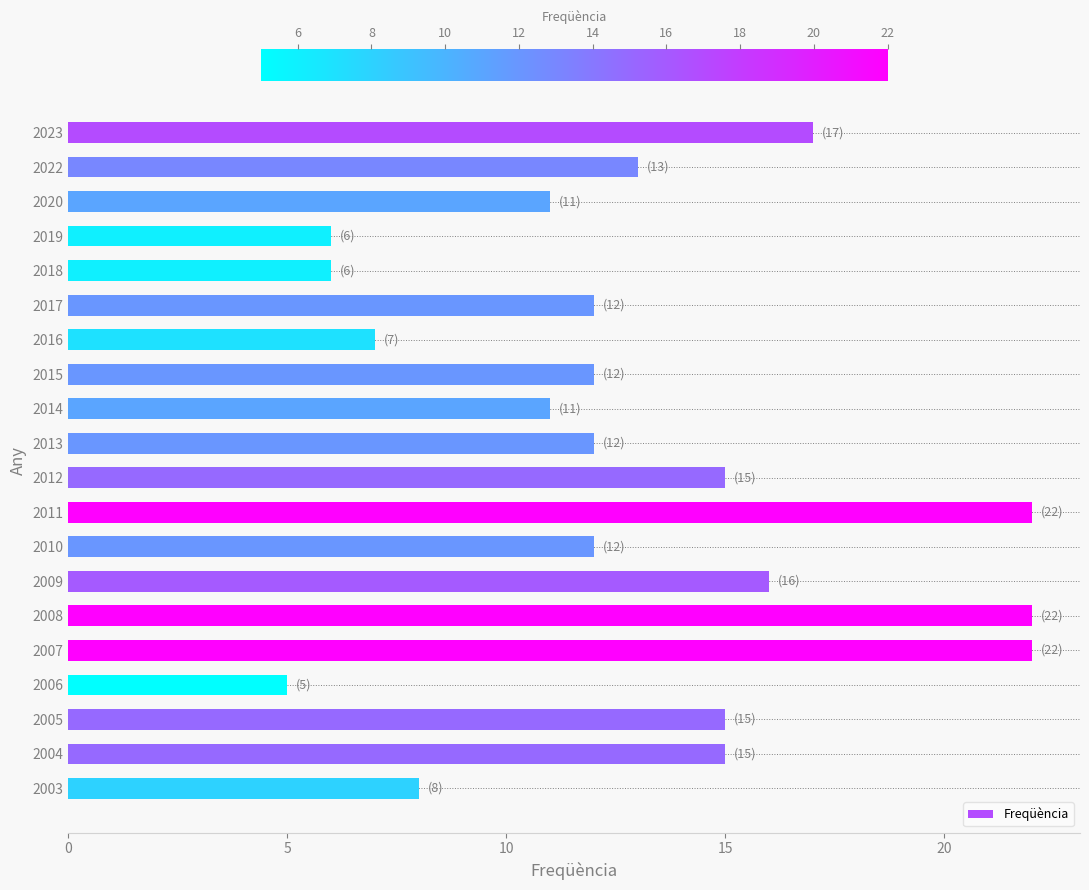

What is the value of the 19th bar from the top?

15